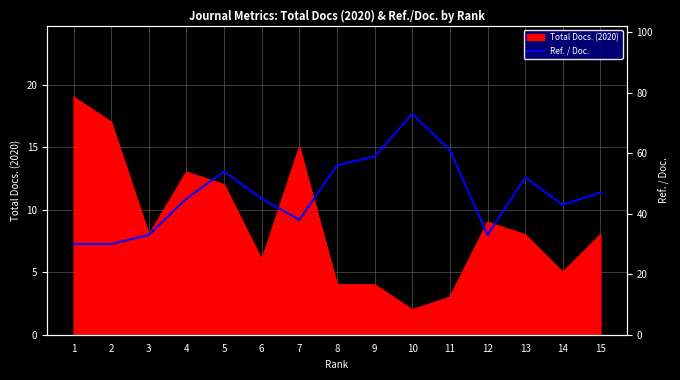

The value of Total Docs. (2020) at 3 is 8. True or false?

True